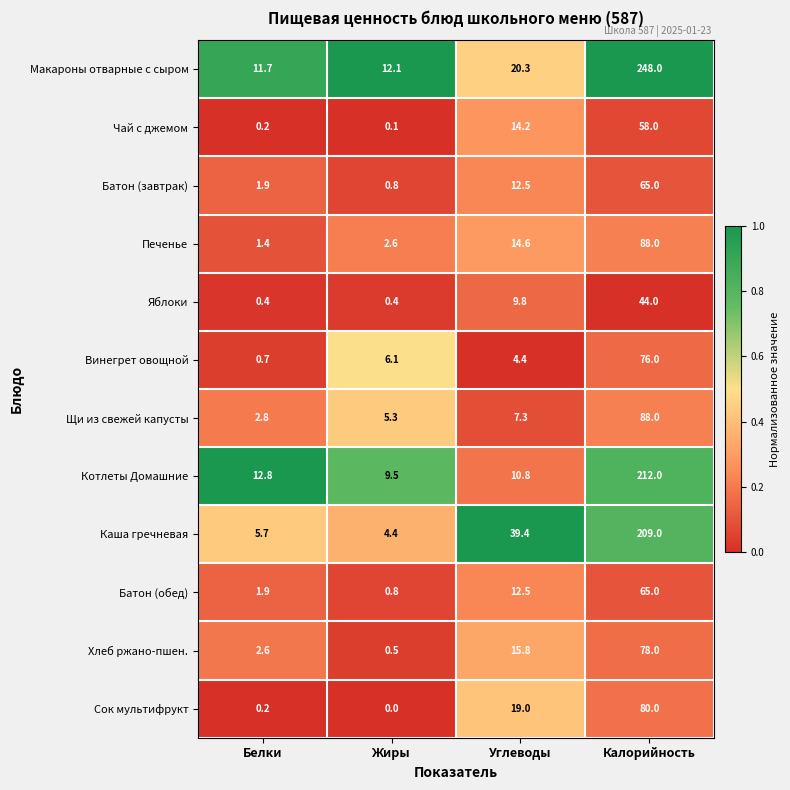

Which series has the largest total across all categories?

Макароны отварные с сыром